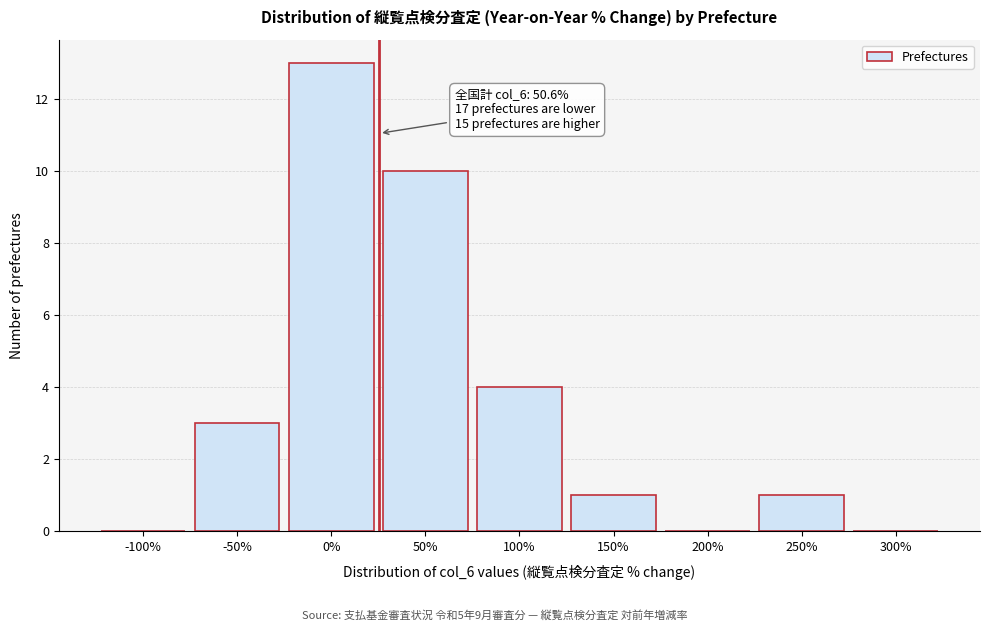

Reading left to right, extract all data points from this chart.

-100%=0	-50%=3	0%=13	50%=10	100%=4	150%=1	200%=0	250%=1	300%=0